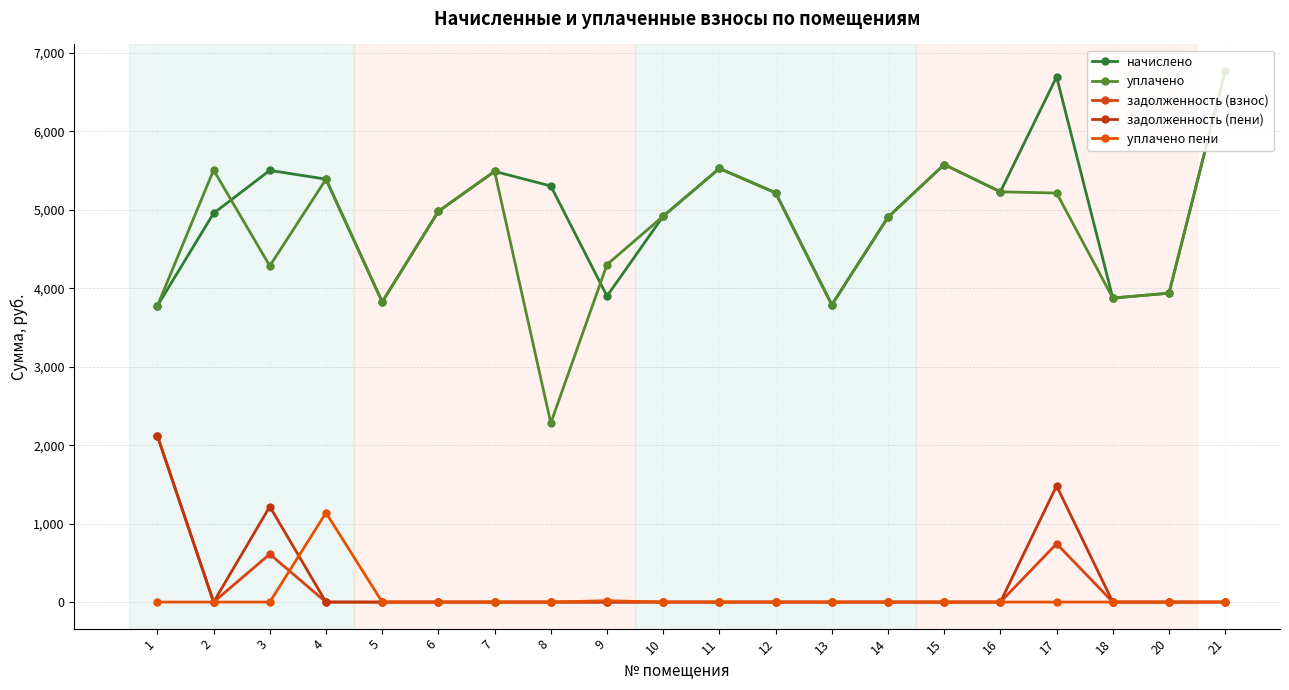

Which series has the largest range (max minus min)?

уплачено